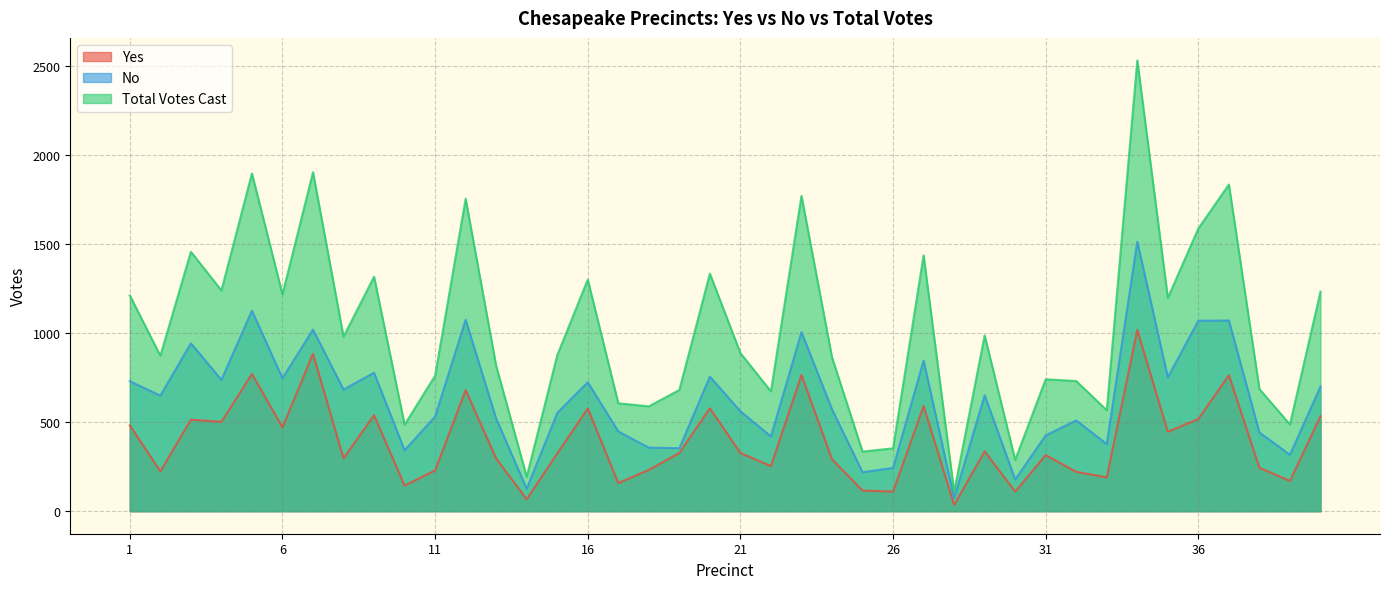

True or false: Total Votes Cast and No intersect in this chart.

False